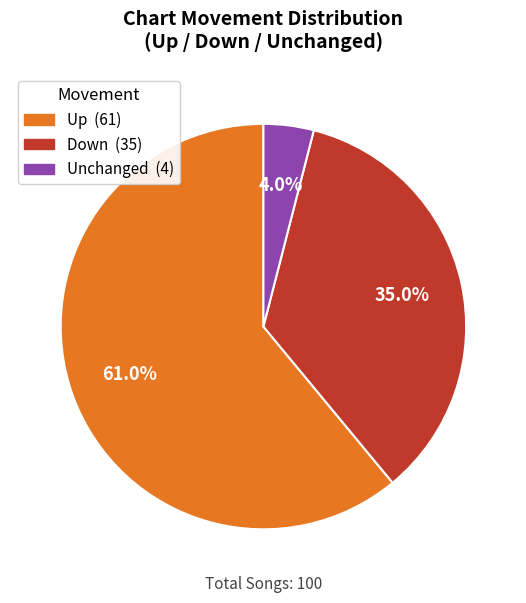

Is there any slice that represents more than half of the pie?

Yes